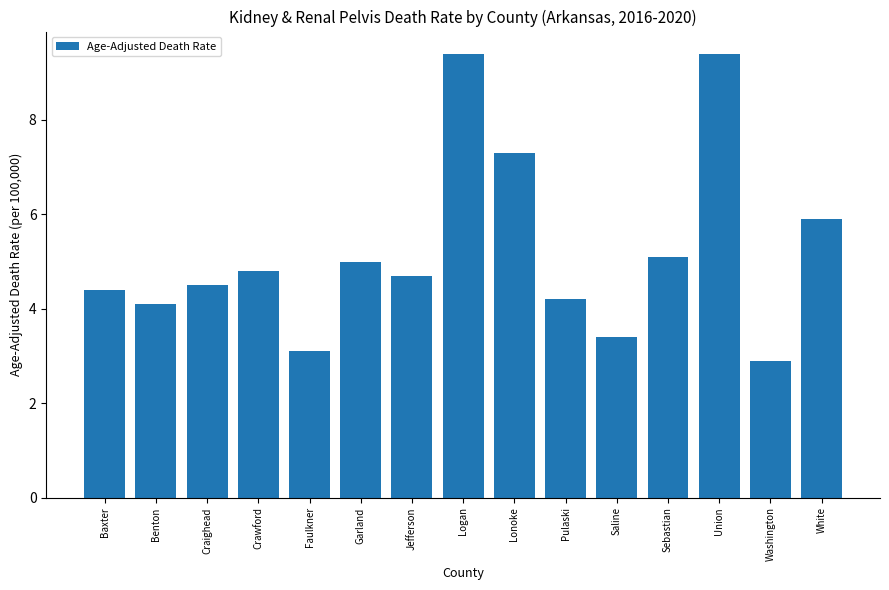

Reading left to right, extract all data points from this chart.

Baxter=4.4	Benton=4.1	Craighead=4.5	Crawford=4.8	Faulkner=3.1	Garland=5.0	Jefferson=4.7	Logan=9.4	Lonoke=7.3	Pulaski=4.2	Saline=3.4	Sebastian=5.1	Union=9.4	Washington=2.9	White=5.9